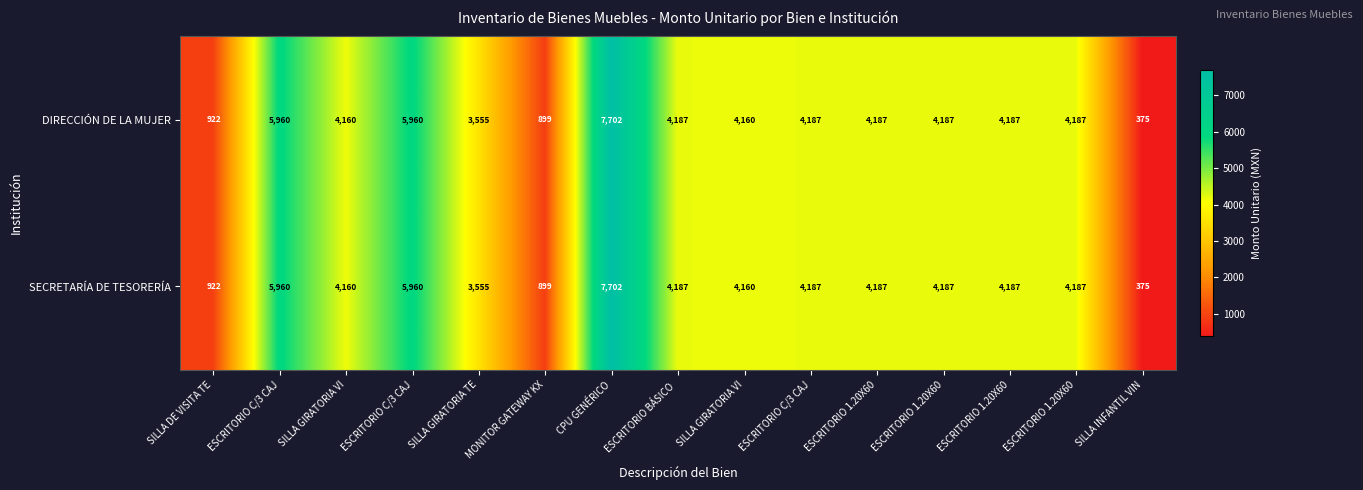

Reading left to right, extract all data points from this chart.

DIRECCIÓN DE LA MUJER: SILLA DE VISITA TE=922.0	ESCRITORIO C/3 CAJ=5960.0	SILLA GIRATORIA VI=4160.0	ESCRITORIO C/3 CAJ=5960.0	SILLA GIRATORIA TE=3555.0	MONITOR GATEWAY KX=899.0	CPU GENÉRICO=7702.0	ESCRITORIO BÁSICO =4187.0	SILLA GIRATORIA VI=4160.0	ESCRITORIO C/3 CAJ=4187.0	ESCRITORIO 1.20X60=4187.0	ESCRITORIO 1.20X60=4187.0	ESCRITORIO 1.20X60=4187.0	ESCRITORIO 1.20X60=4187.0	SILLA INFANTIL VIN=375.0
SECRETARÍA DE TESORERÍA: SILLA DE VISITA TE=922.0	ESCRITORIO C/3 CAJ=5960.0	SILLA GIRATORIA VI=4160.0	ESCRITORIO C/3 CAJ=5960.0	SILLA GIRATORIA TE=3555.0	MONITOR GATEWAY KX=899.0	CPU GENÉRICO=7702.0	ESCRITORIO BÁSICO =4187.0	SILLA GIRATORIA VI=4160.0	ESCRITORIO C/3 CAJ=4187.0	ESCRITORIO 1.20X60=4187.0	ESCRITORIO 1.20X60=4187.0	ESCRITORIO 1.20X60=4187.0	ESCRITORIO 1.20X60=4187.0	SILLA INFANTIL VIN=375.0